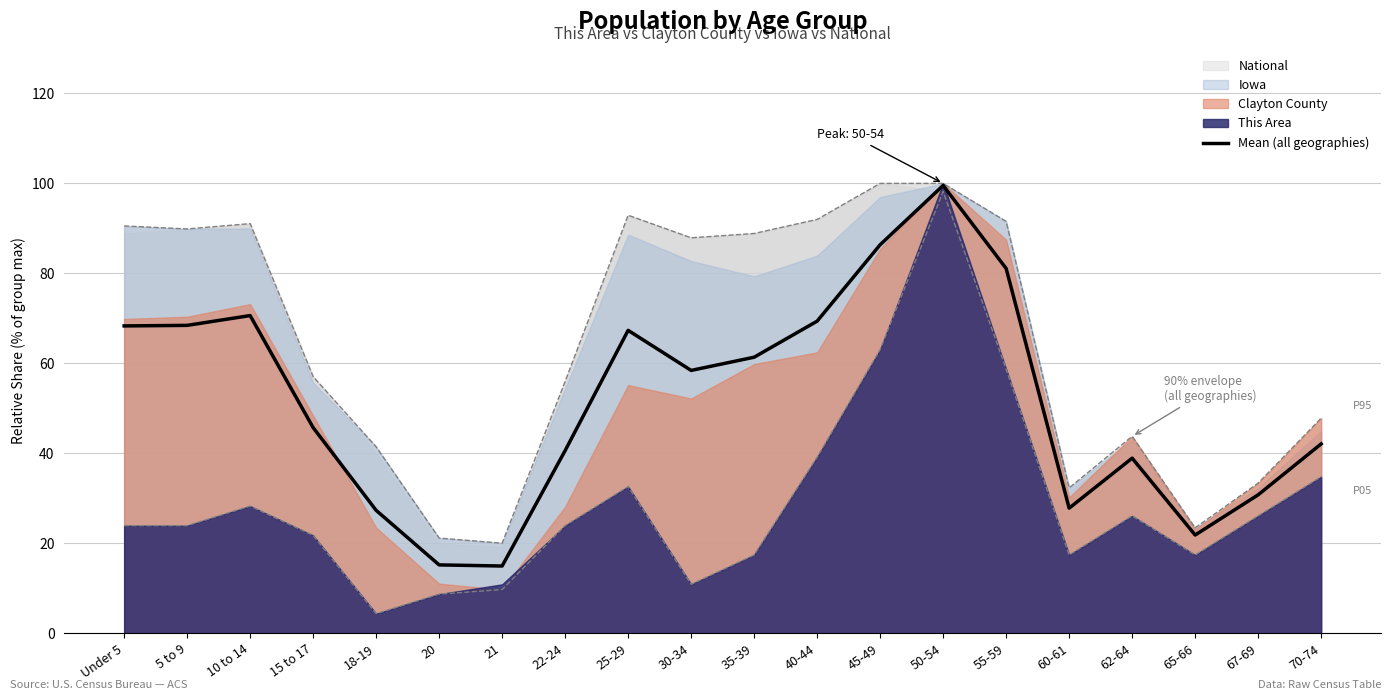

What is the difference between the second highest and second lowest values?

71.2